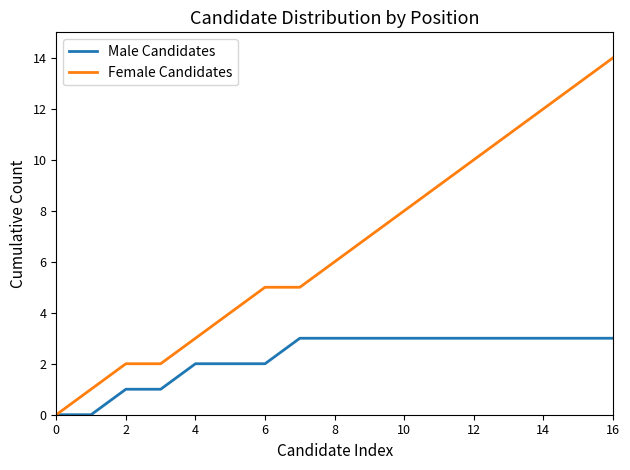

Count the number of categories in the chart.

17